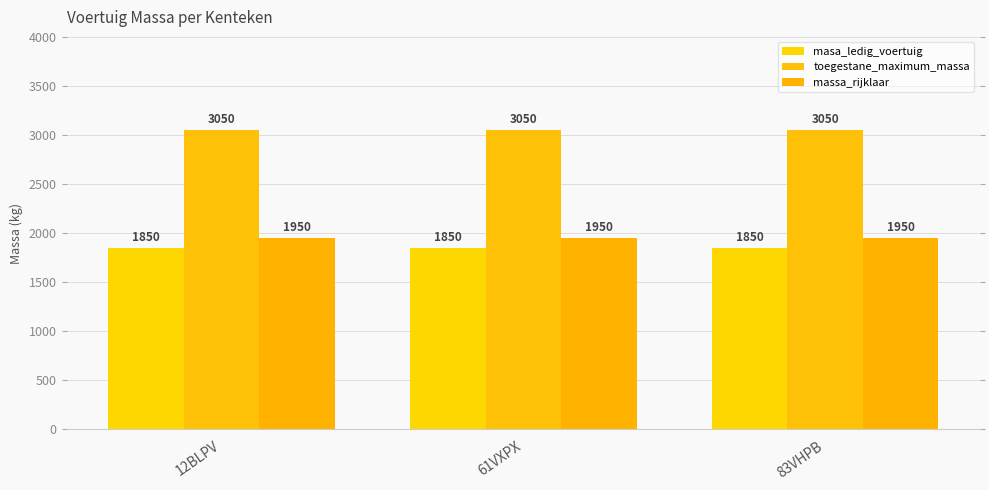

What is the difference between the highest and lowest values at 83VHPB?

1200